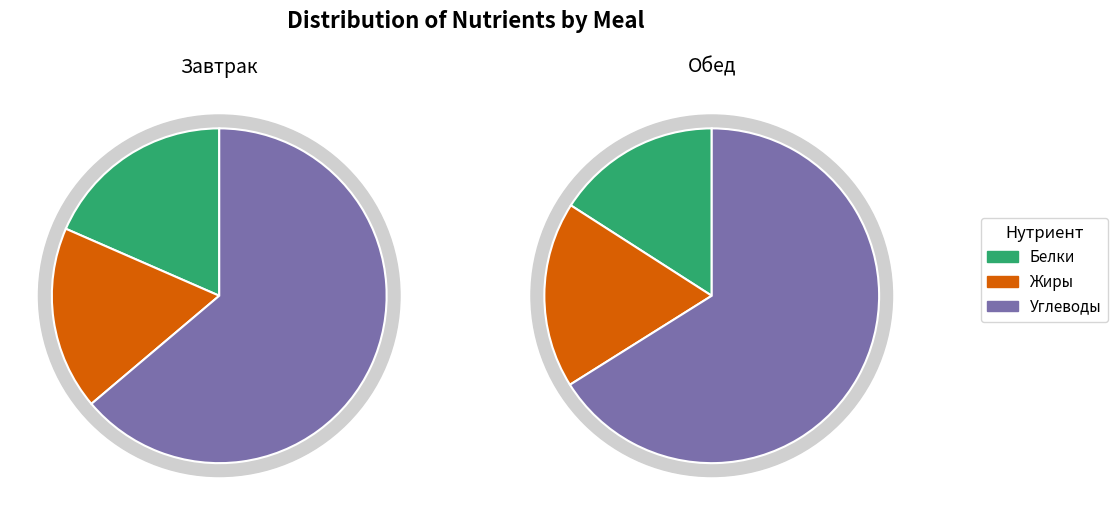

What is the largest slice in the pie chart?

Углеводы